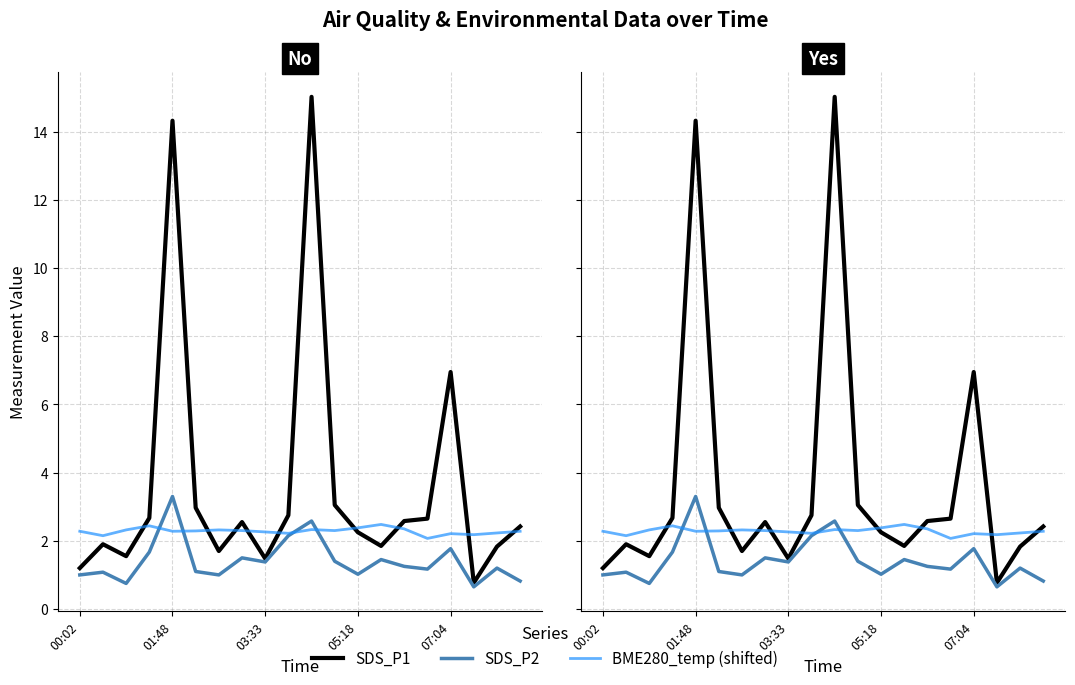

Reading left to right, list all the values displayed in this chart.

SDS_P1: 1.2	1.9	1.6	2.7	14.3	3.0	1.7	2.5	1.5	2.8	15.0	3.0	2.2	1.9	2.6	2.6	7.0	0.8	1.8	2.4
SDS_P2: 1.0	1.1	0.8	1.7	3.3	1.1	1.0	1.5	1.4	2.1	2.6	1.4	1.0	1.4	1.2	1.2	1.8	0.7	1.2	0.8
BME280_temp (shifted): 2.3	2.1	2.3	2.4	2.3	2.3	2.3	2.3	2.3	2.2	2.3	2.3	2.4	2.5	2.4	2.1	2.2	2.2	2.2	2.3